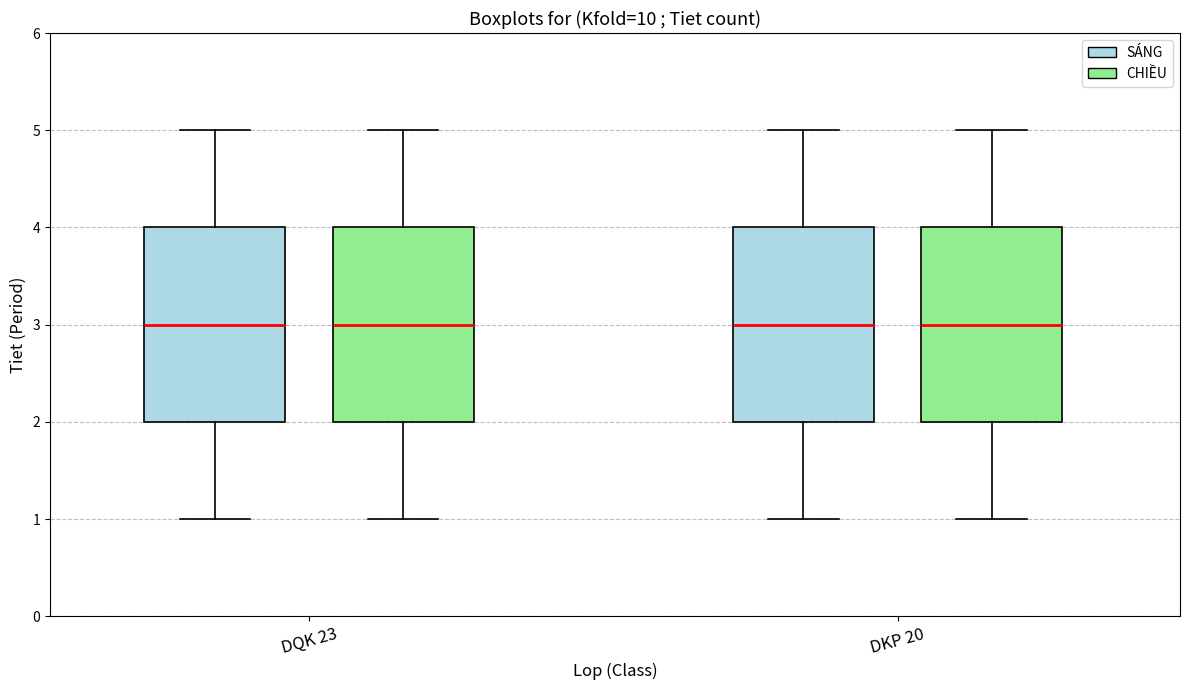

Where is the upper edge of the box for DQK 23 (SÁNG) on the y-axis? The values are not printed on the chart, so give them approximately, as read against the axis.

4